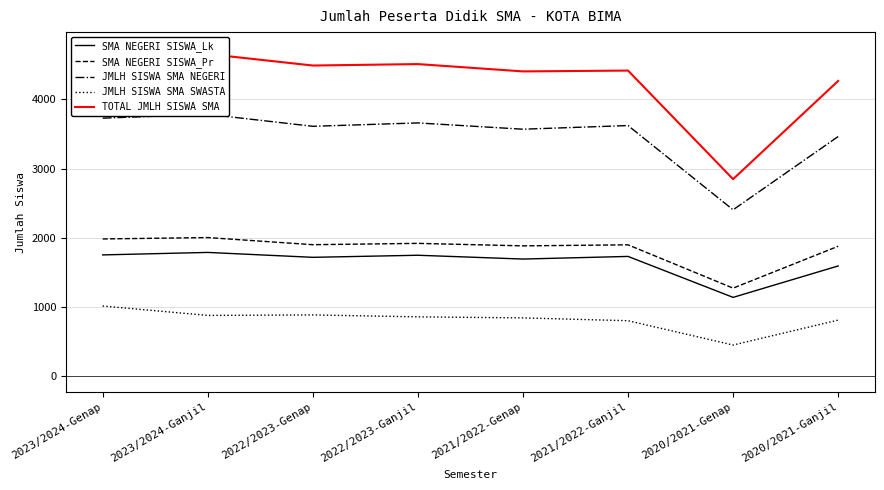

Is the value of SMA NEGERI SISWA_Pr at 2021/2022-Genap greater than the value of JMLH SISWA SMA SWASTA at 2022/2023-Genap?

Yes